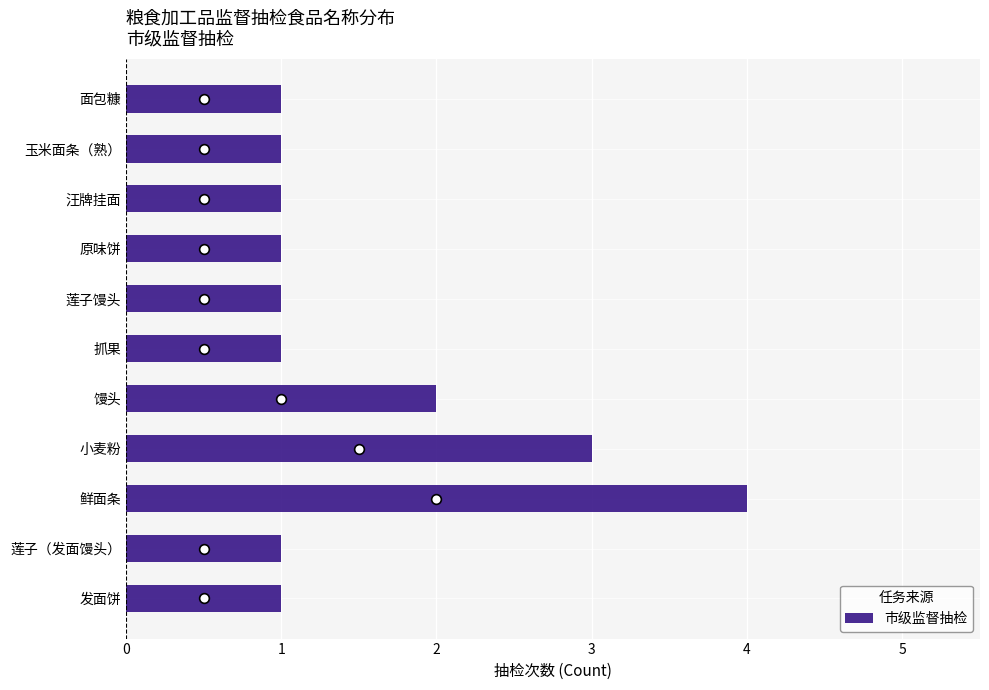

What is the greatest value displayed?

4